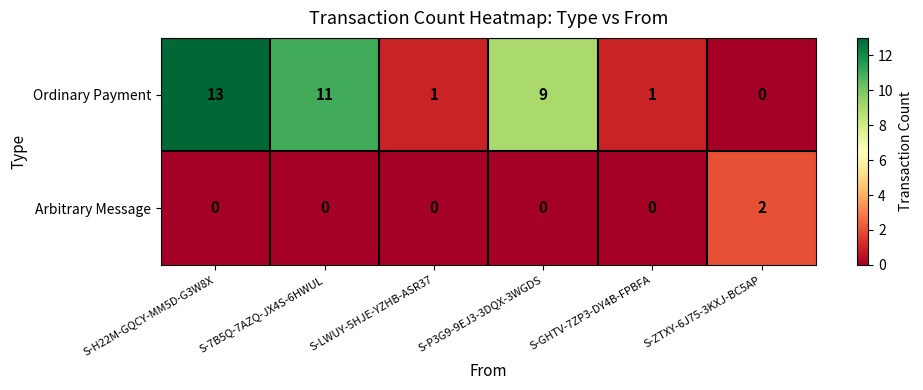

At which label does Ordinary Payment reach its peak?

S-H22M-GQCY-MM5D-G3W8X